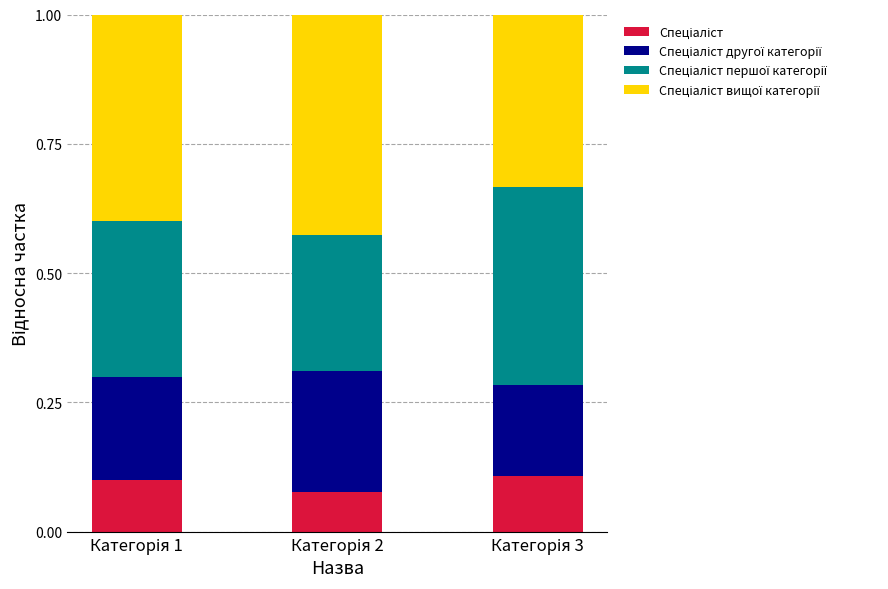

At Категорія 3, list the series in order from smallest to largest.

Спеціаліст, Спеціаліст другої категорії, Спеціаліст вищої категорії, Спеціаліст першої категорії